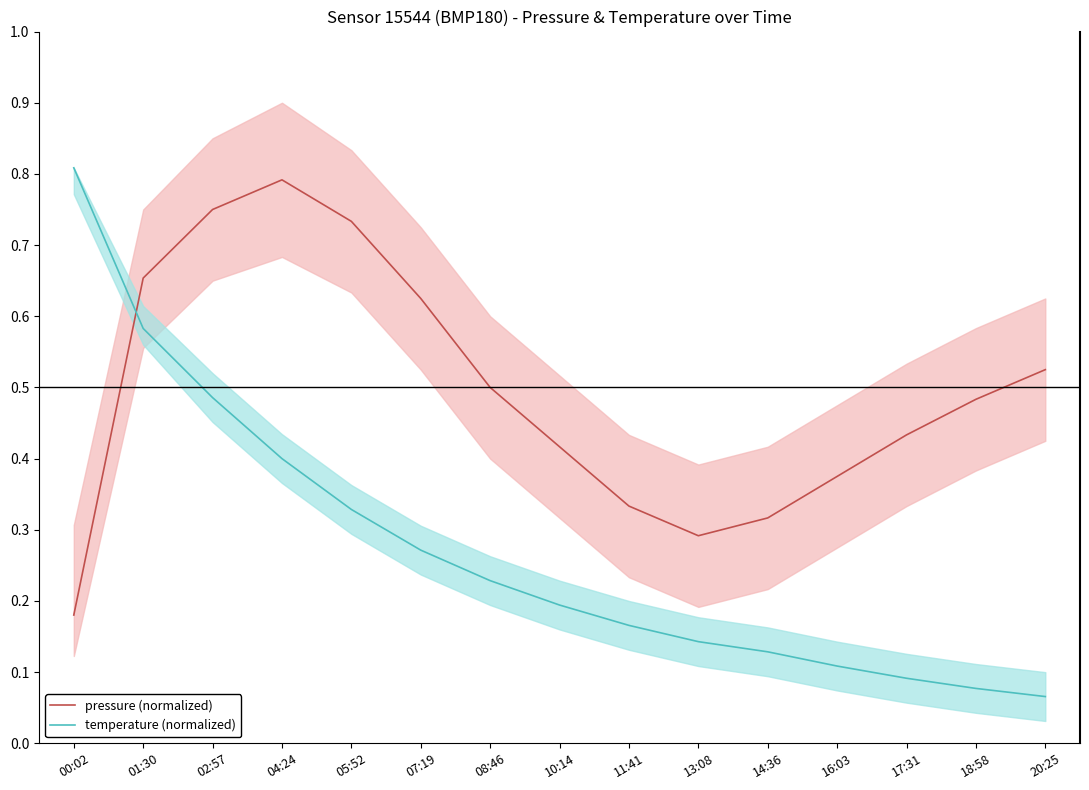

True or false: pressure (normalized) and temperature (normalized) intersect in this chart.

True